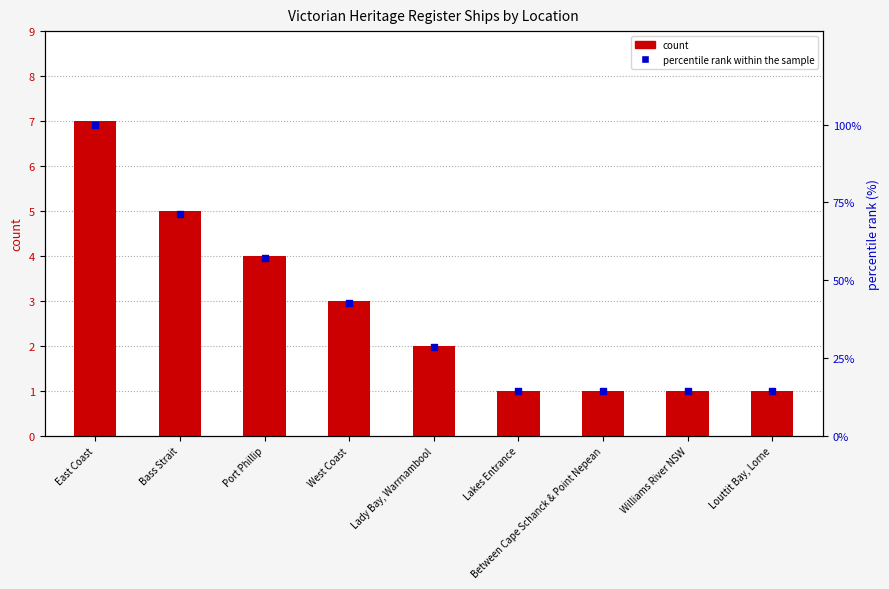

What are all the series names shown in the legend?

count, percentile rank within the sample